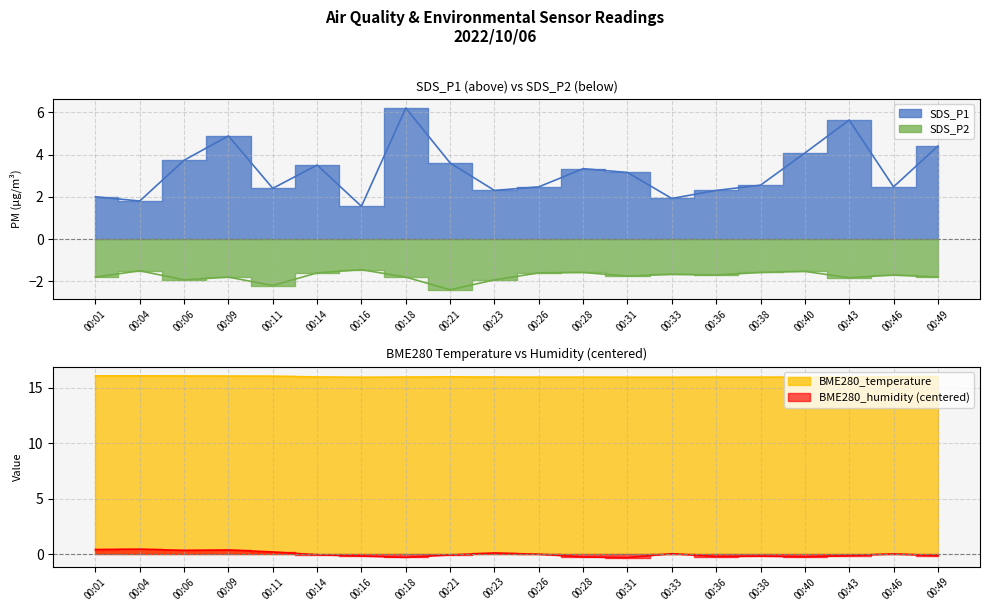

Which series has the largest range (max minus min)?

SDS_P1